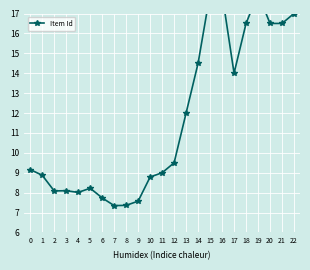

What is the maximum value shown in the chart?

18.0